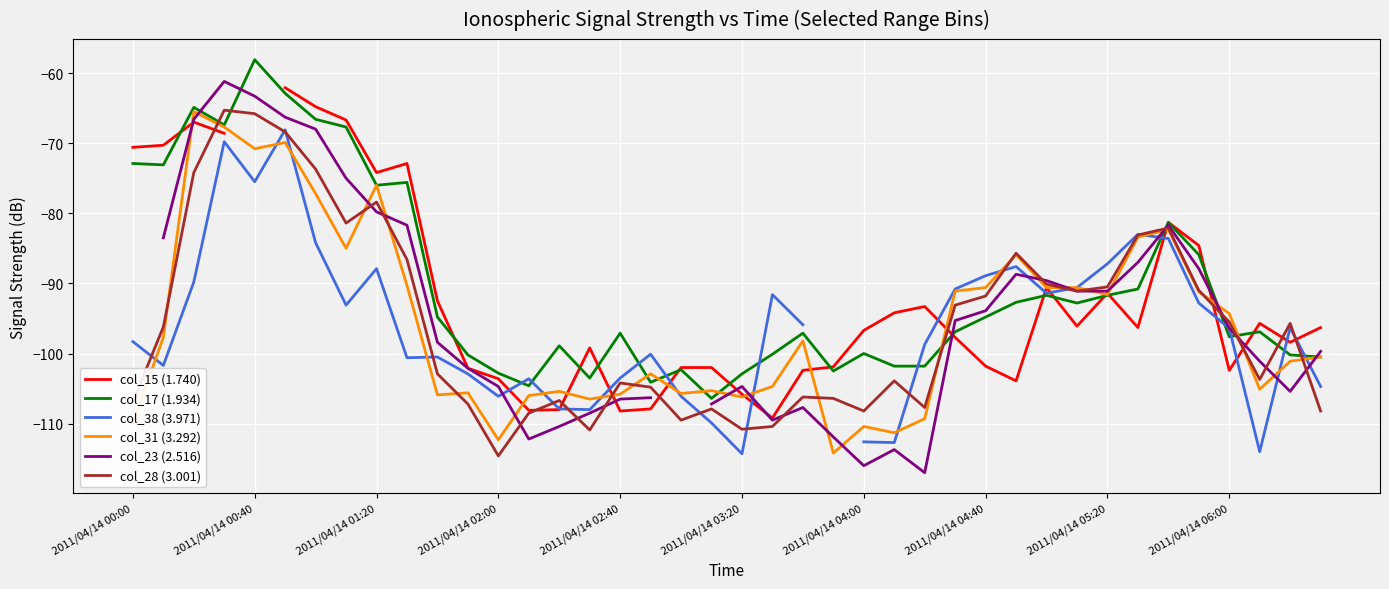

Does the chart display data point markers on the line(s)?

No